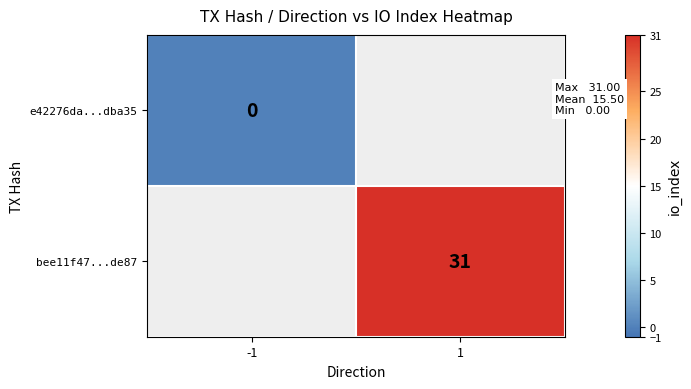

How many values in bee11f47...de87 are above zero?

1